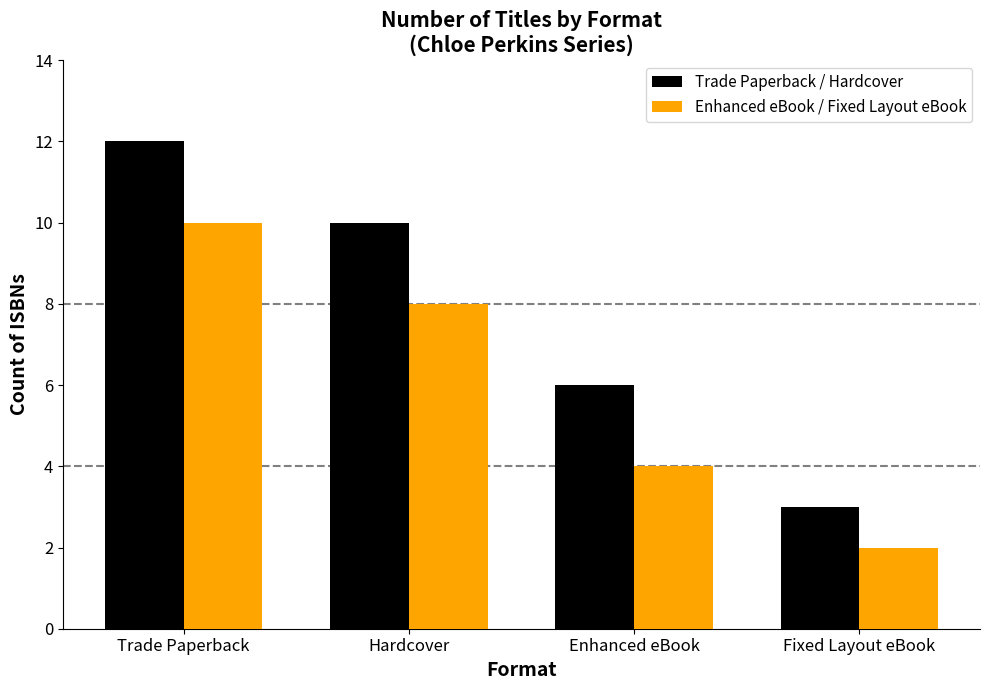

Rank the series at Trade Paperback from highest to lowest value.

Trade Paperback / Hardcover, Enhanced eBook / Fixed Layout eBook